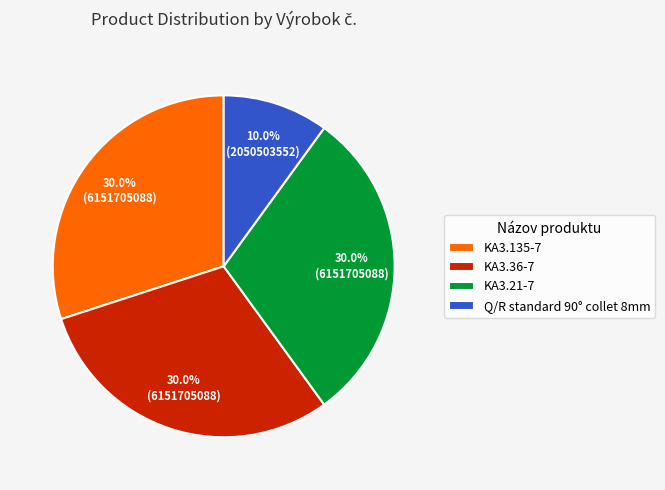

Between KA3.135-7 and Q/R standard 90° collet 8mm, which is larger?

KA3.135-7